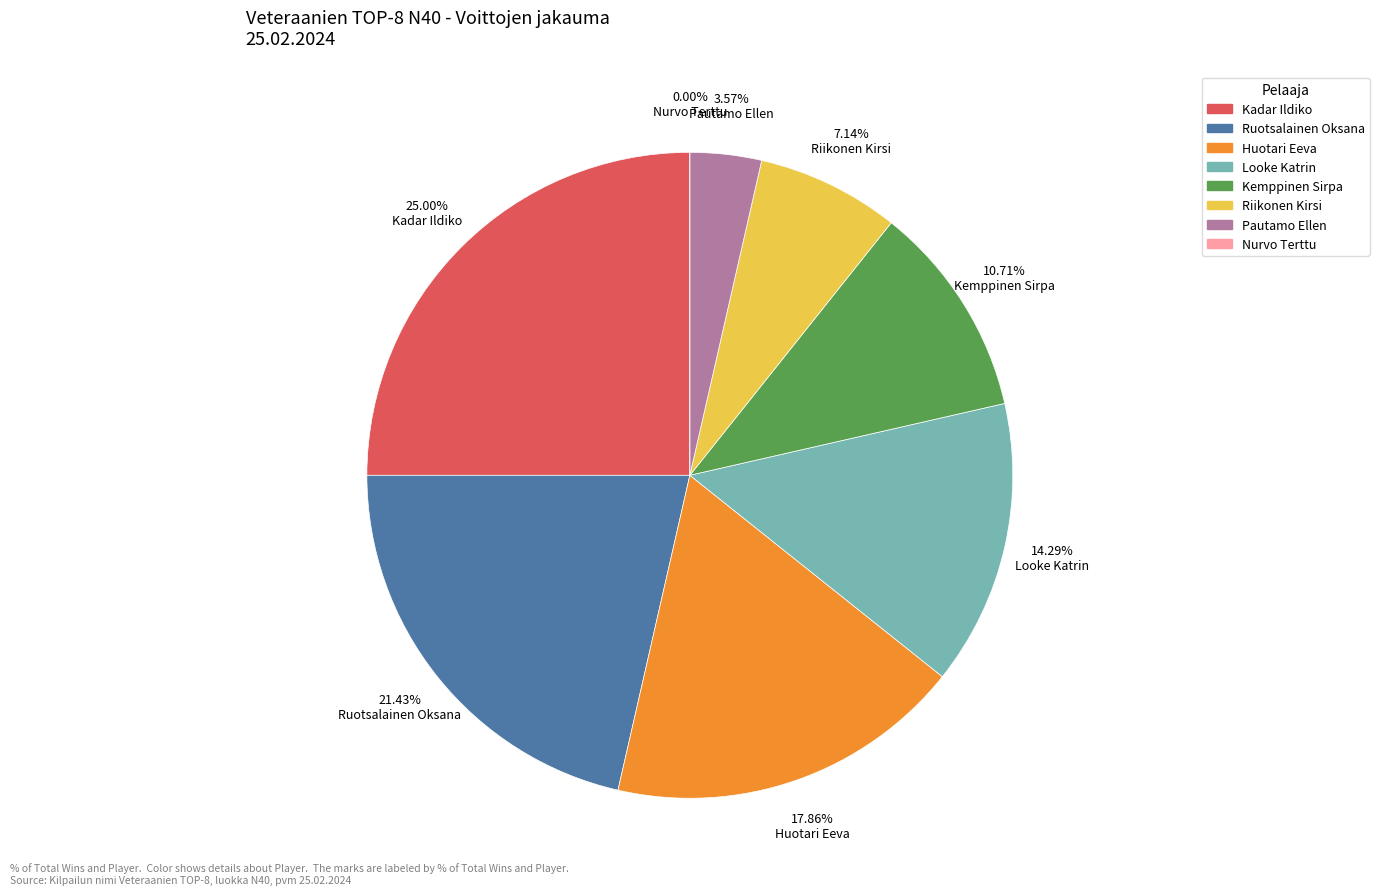

What is the largest slice in the pie chart?

Kadar Ildiko